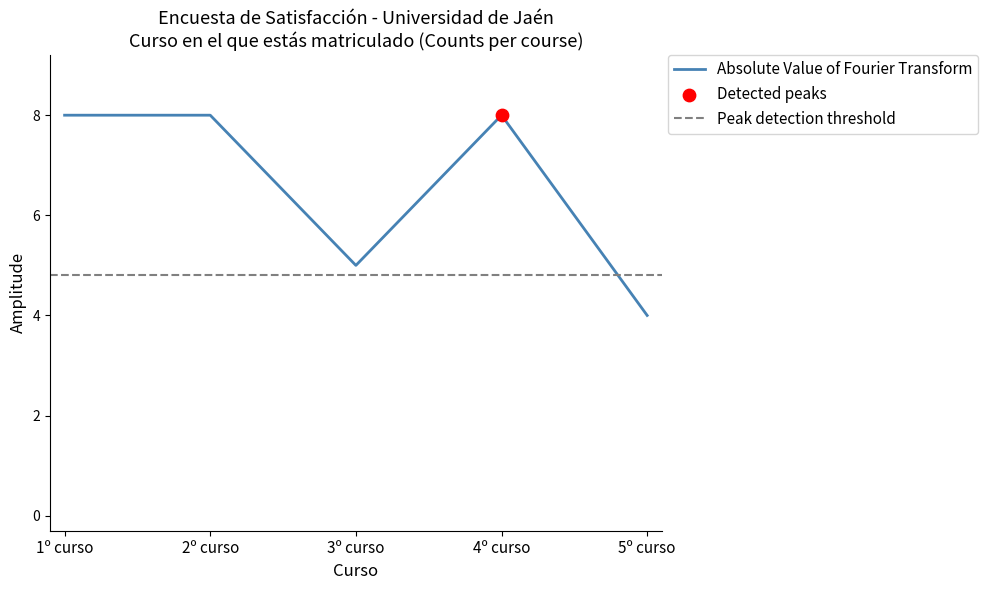

Between 4º curso and 5º curso, which is larger?

4º curso